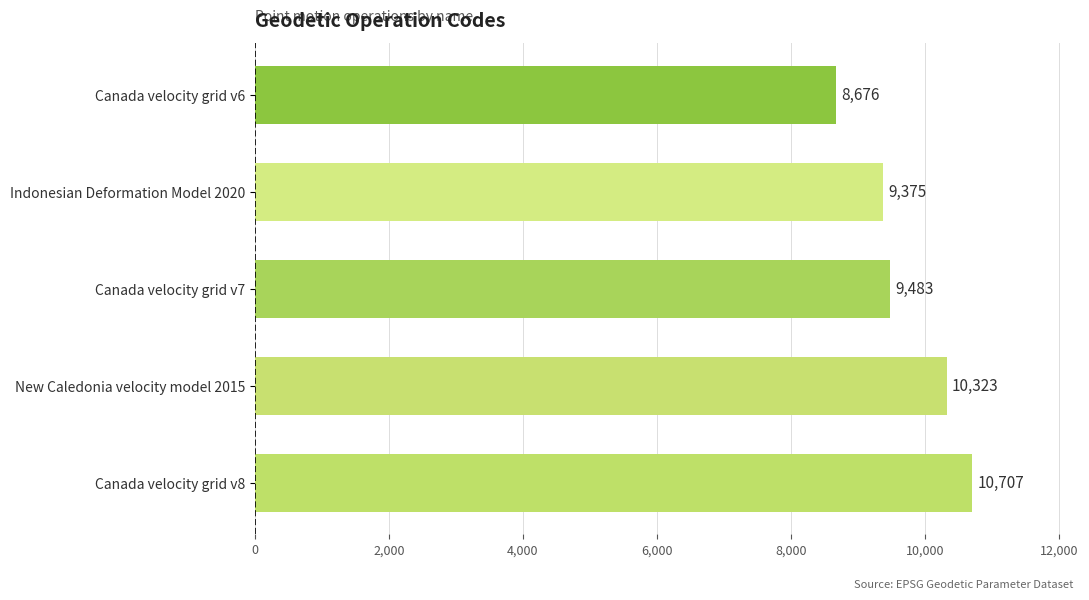

Between Canada velocity grid v8 and Canada velocity grid v7, which is larger?

Canada velocity grid v8